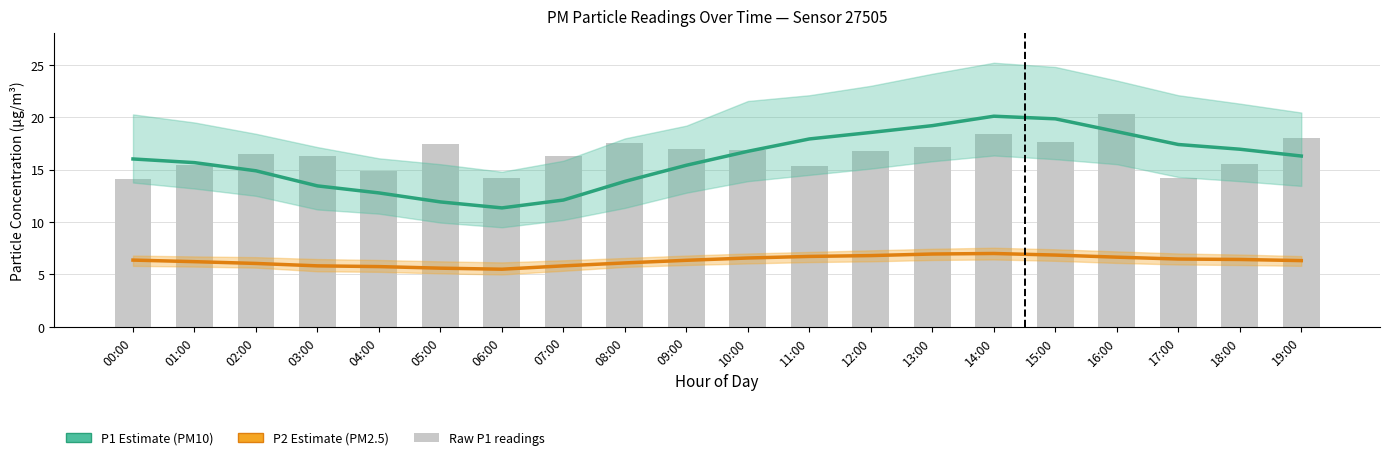

Which has a higher value, 02:00 or 11:00?

11:00